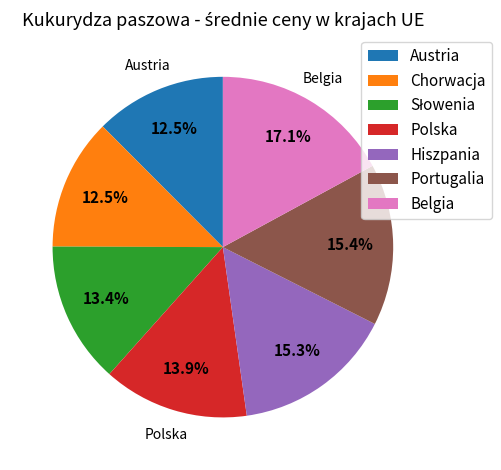

Which slice is the largest?

Belgia